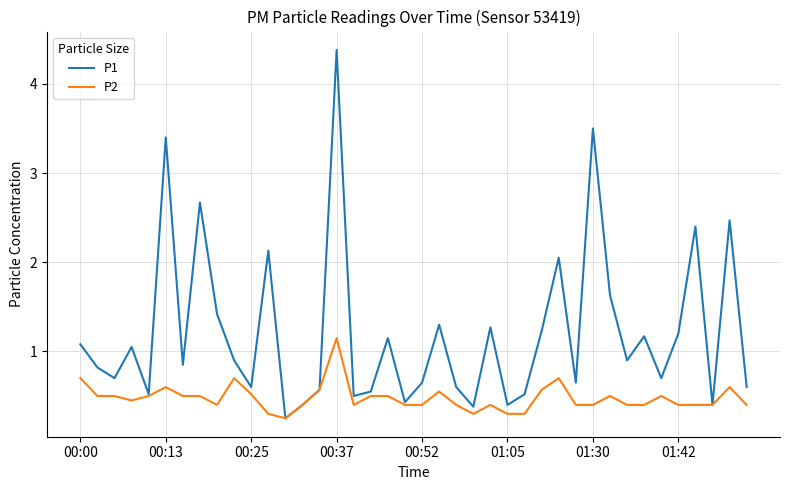

Which series has the widest spread of values?

P1